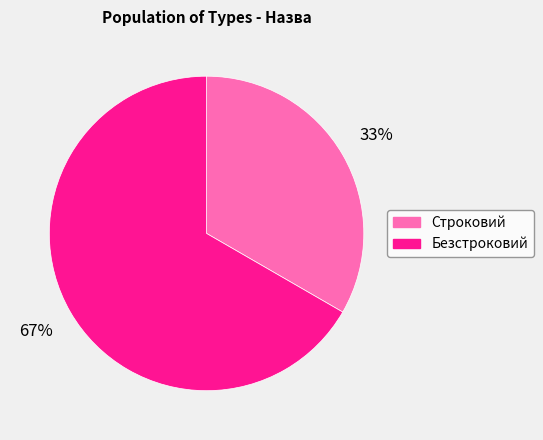

Which slice is the smallest?

Строковий